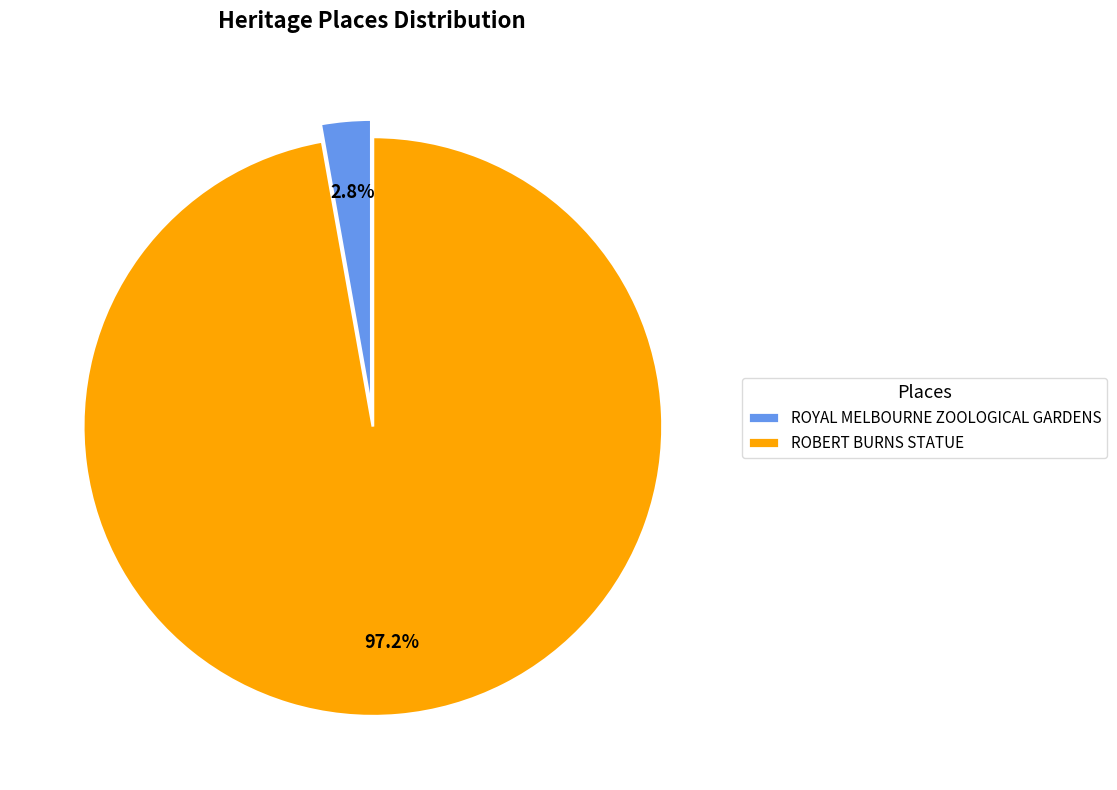

What is the smallest slice in the pie chart?

ROYAL MELBOURNE ZOOLOGICAL GARDENS